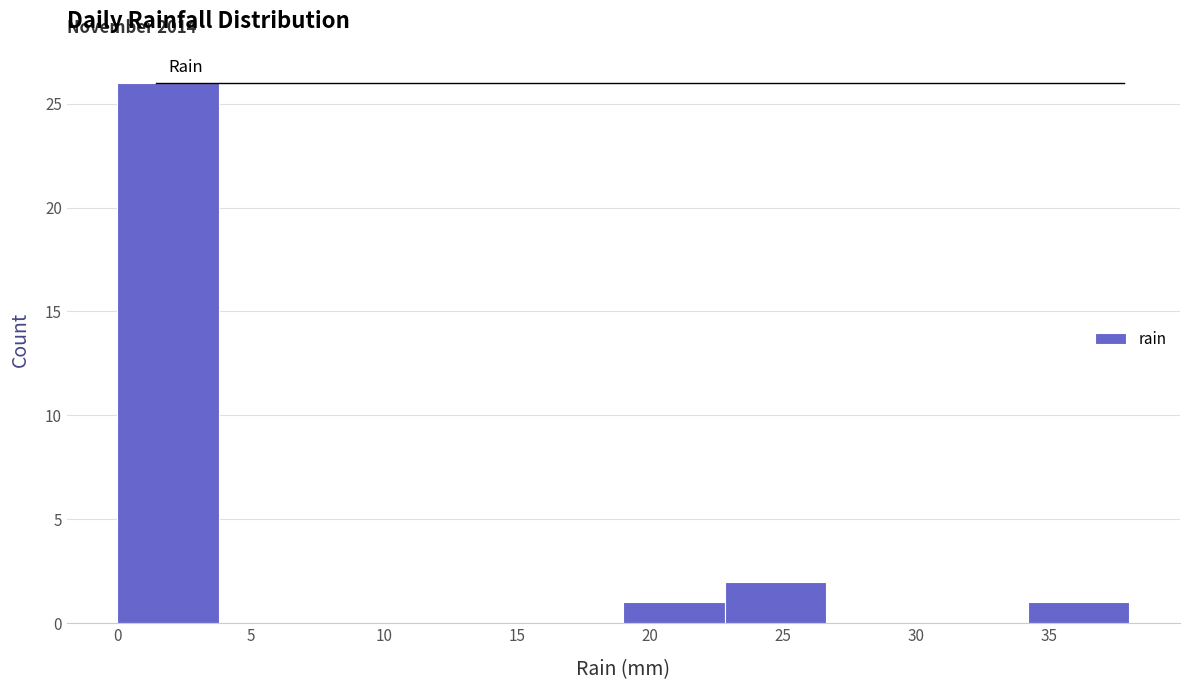

Over which range of the x-axis is the bar tallest?

0.0 to 3.8